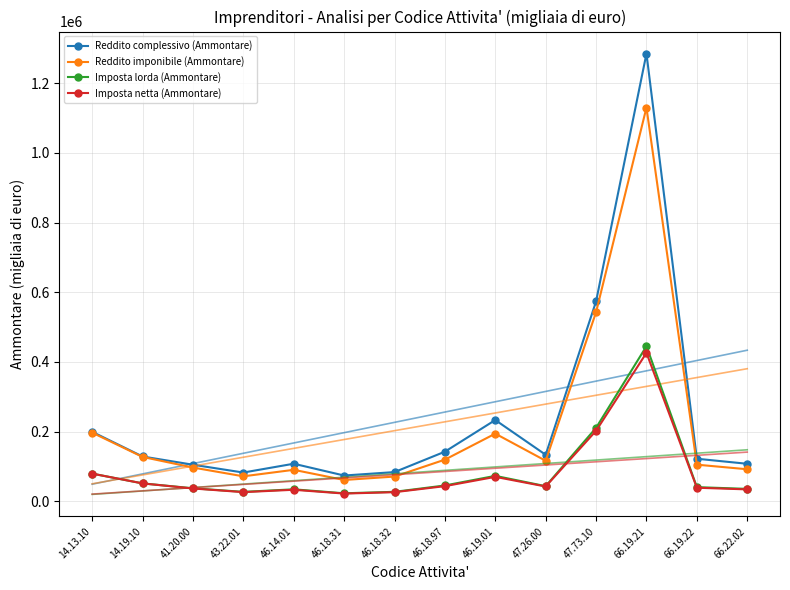

Which series has the widest spread of values?

Reddito complessivo (Ammontare)